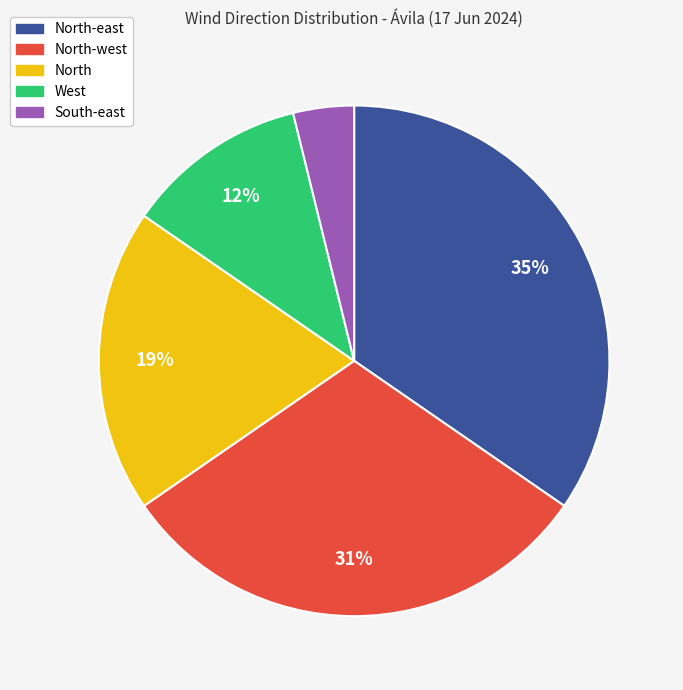

To the nearest percent, what is the difference between the largest and smallest slice percentages?

31%